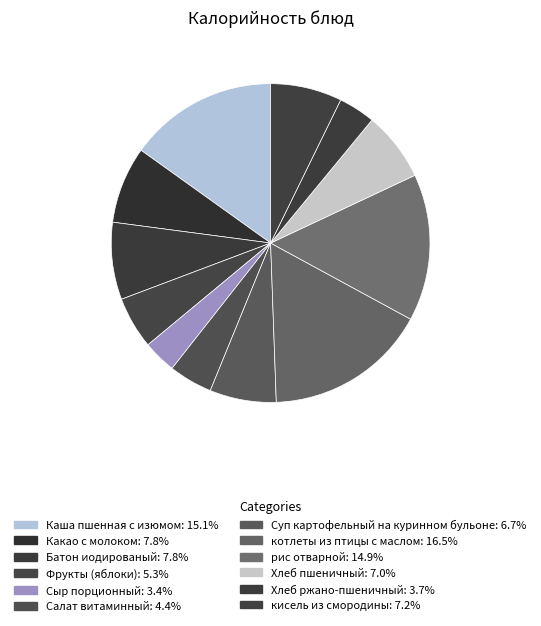

To the nearest percent, what portion does Батон иодированый represent?

8%